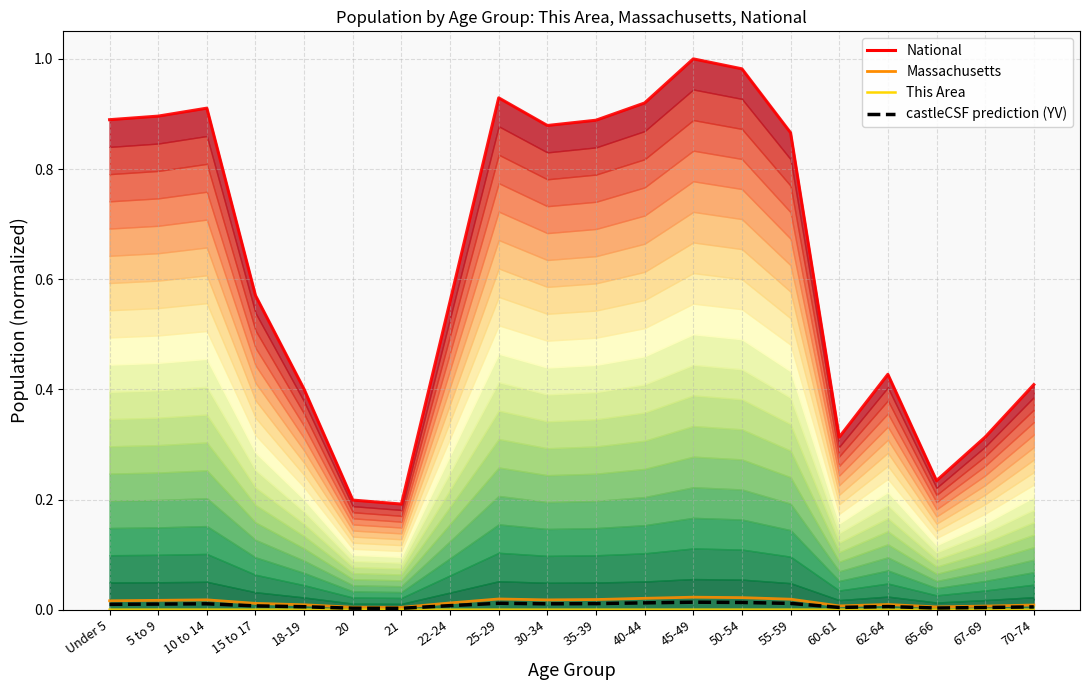

At which label does castleCSF prediction (YV) reach its peak?

45-49